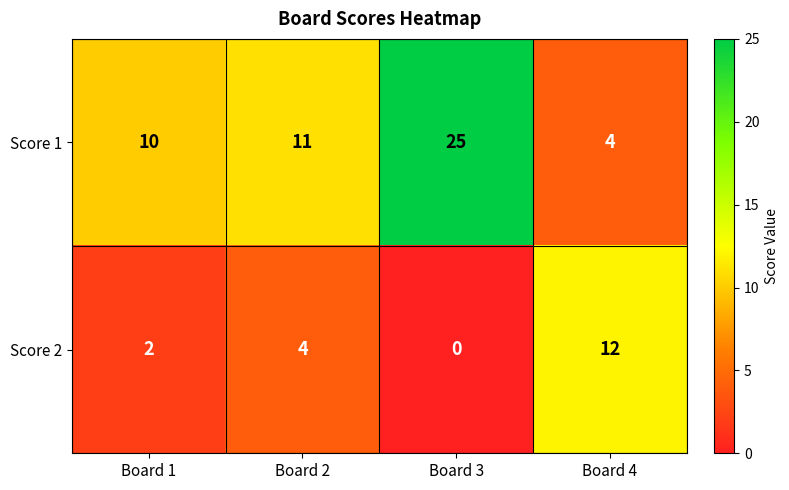

Reading right to left, transcribe all the data shown in this chart.

Score 1: 4	25	11	10
Score 2: 12	0	4	2